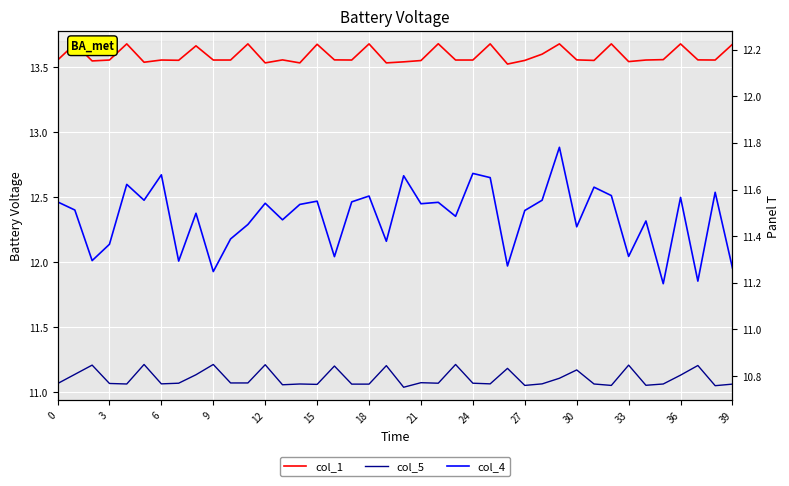

What is the sum of all col_1 values?

543.5